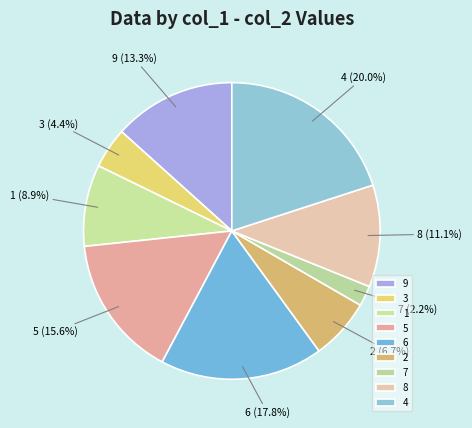

Count the number of slices in the pie.

9